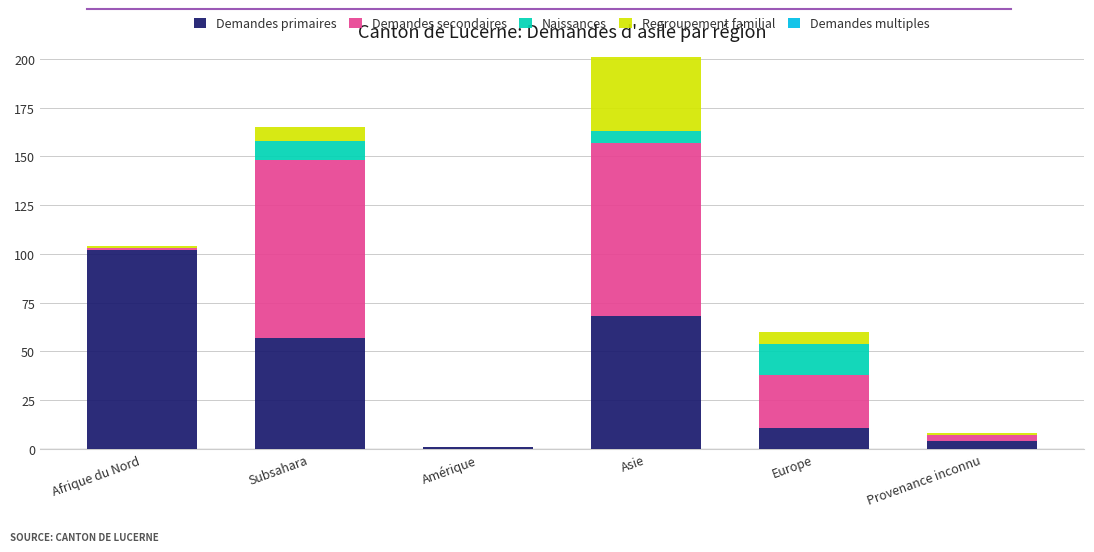

Is it true that Demandes primaires equals 68 at Asie?

True